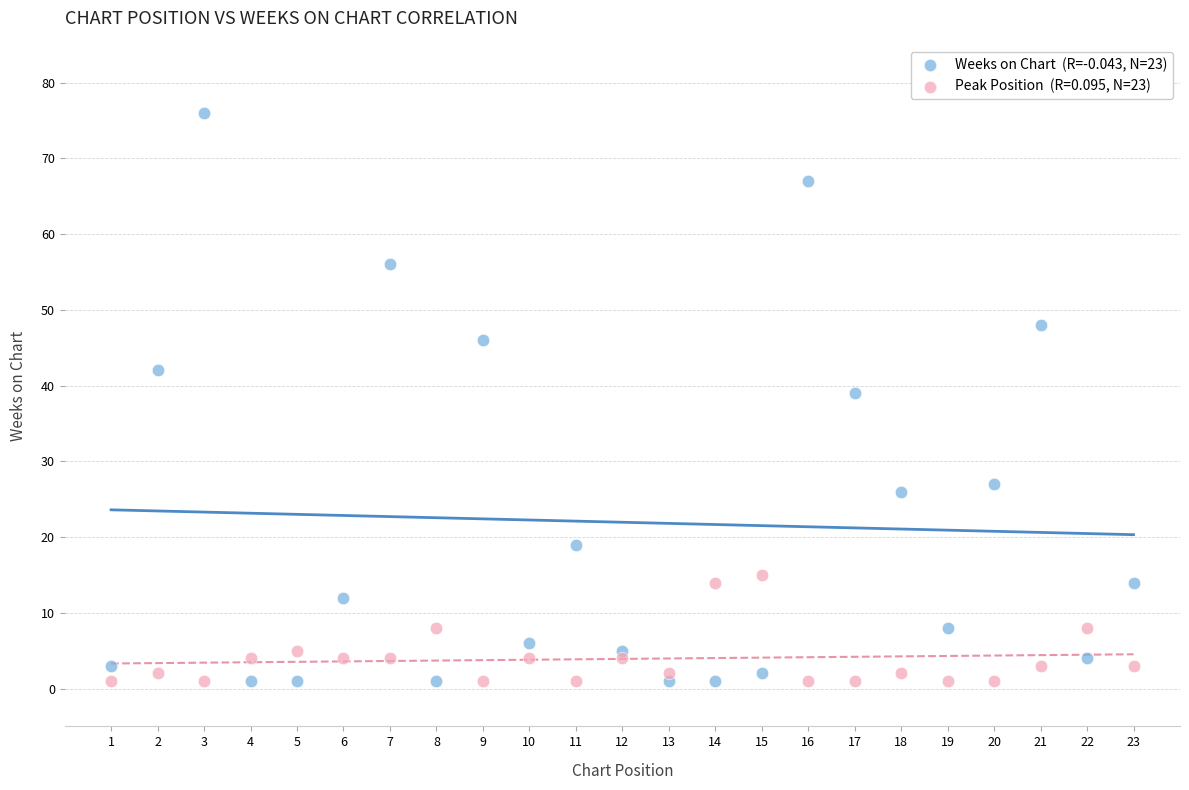

Across all data points, what is the range of X values (max minus min)?

22